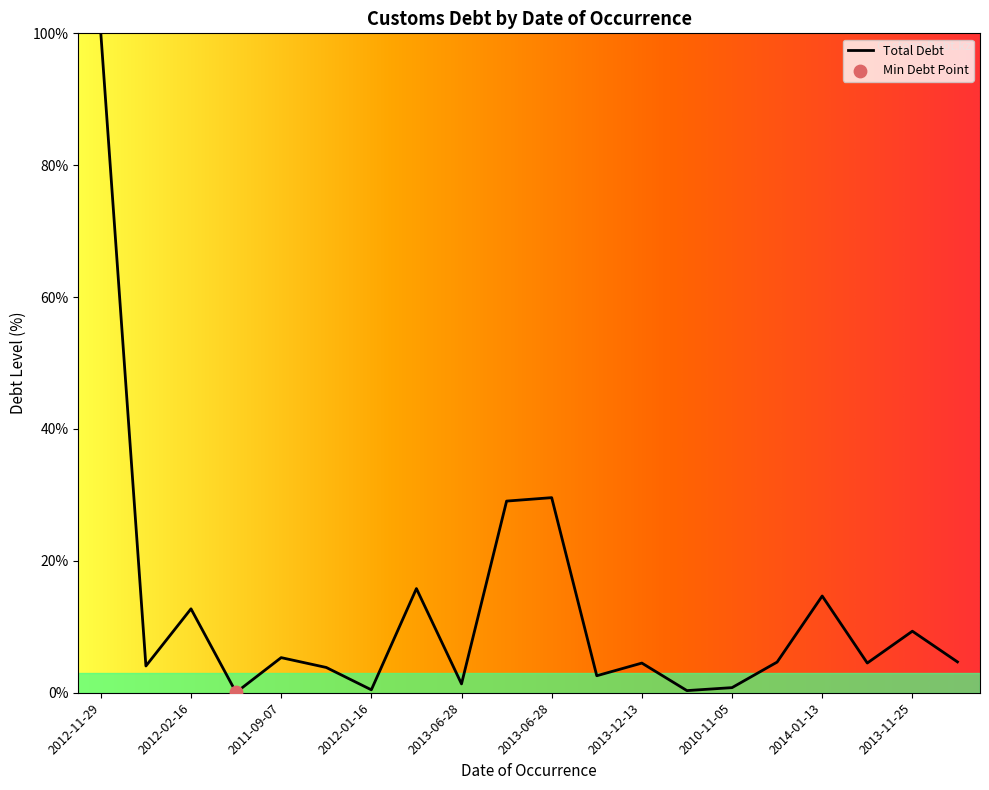

What is the maximum value shown in the chart?

100.0